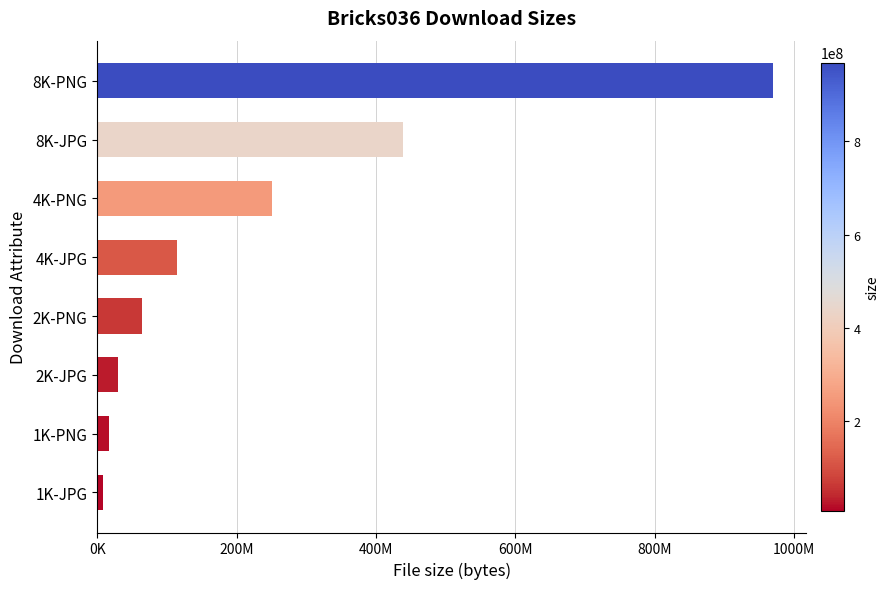

What is the minimum value shown in the chart?

8112363